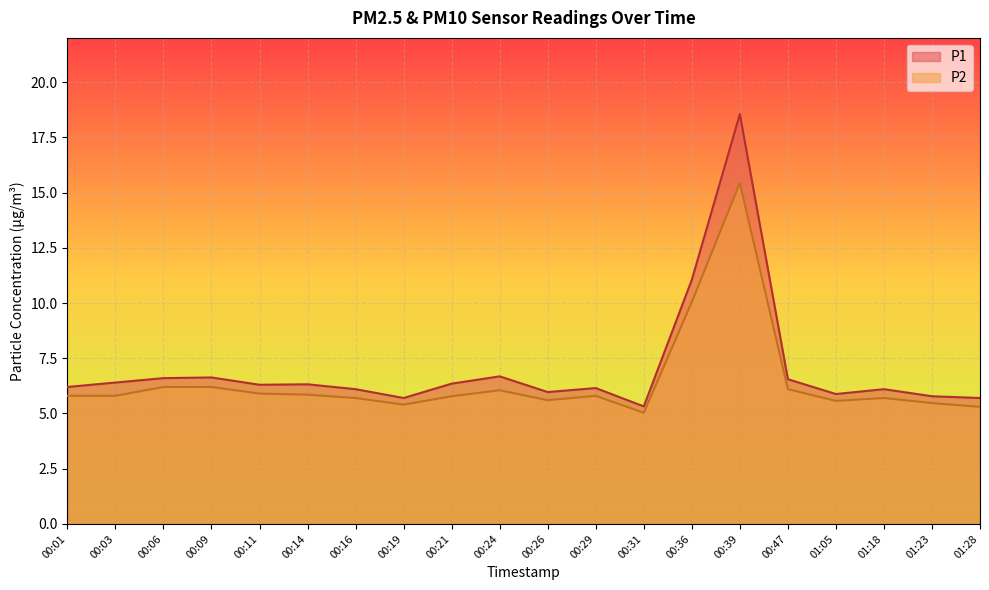

What is the label of the 10th point from the right?

00:26